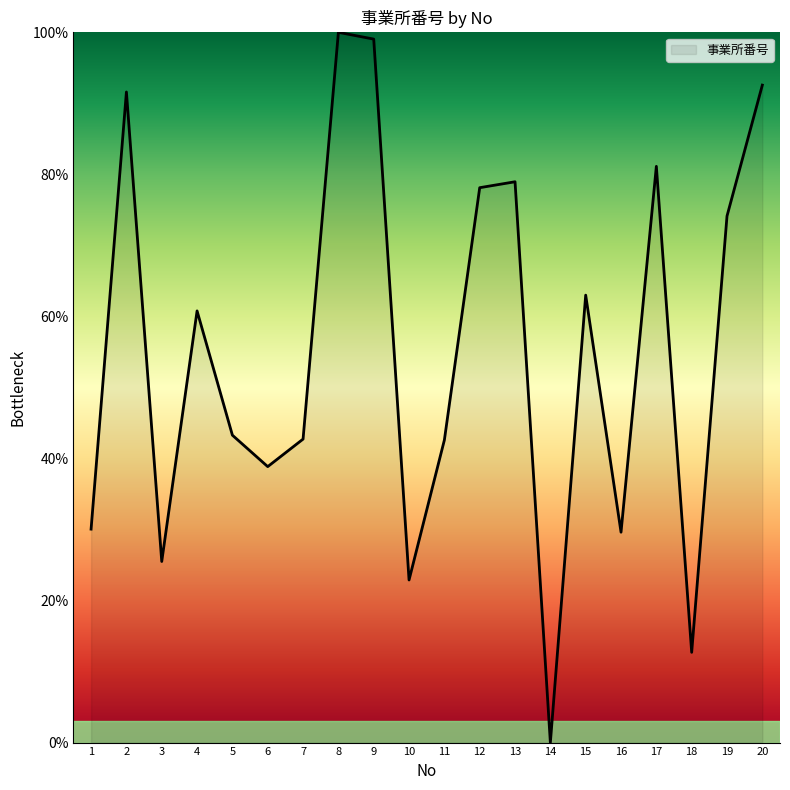

The value at 6 is 38.9. True or false?

True